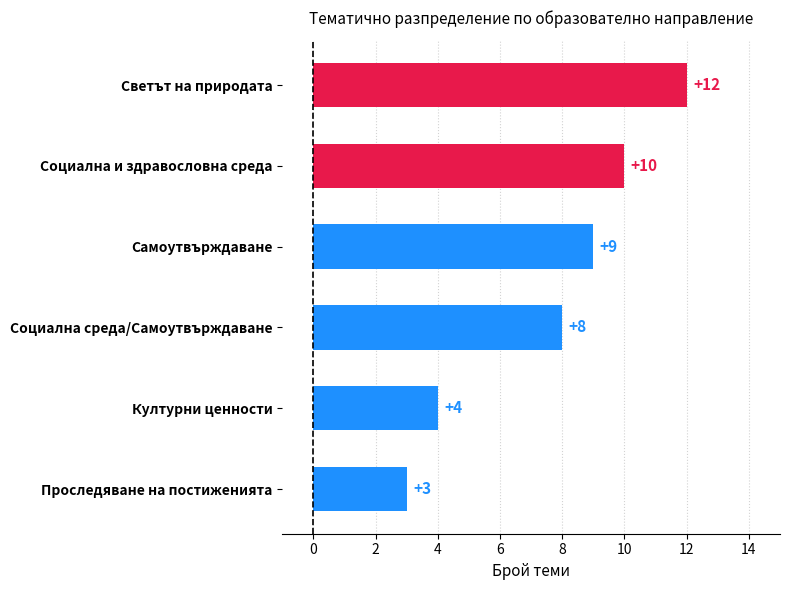

Does the chart contain stacked bars?

No